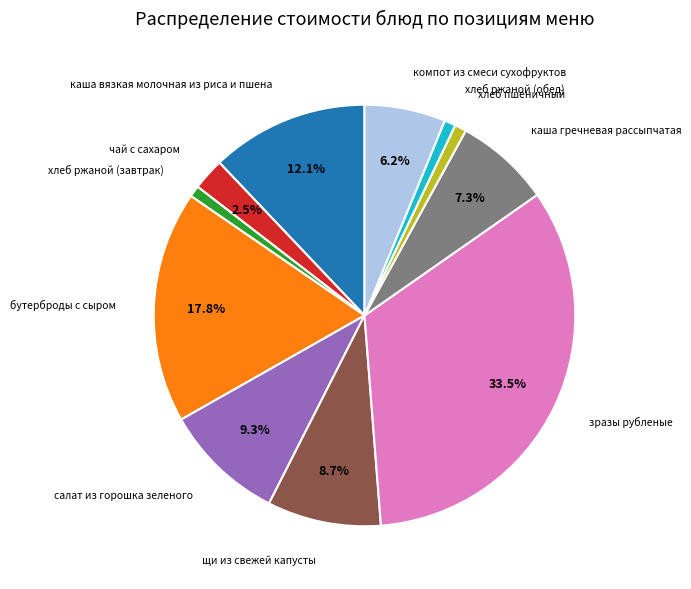

Is there any slice that represents more than half of the pie?

No